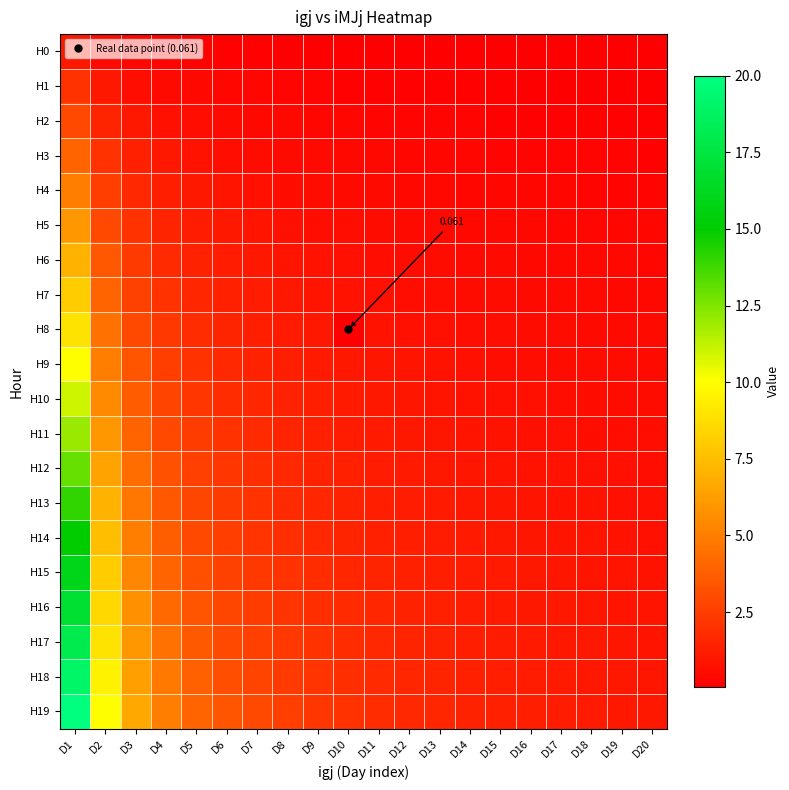

List the series in order of their peak value, highest first.

H19, H18, H17, H16, H15, H14, H13, H12, H11, H10, H9, H8, H7, H6, H5, H4, H3, H2, H1, H0